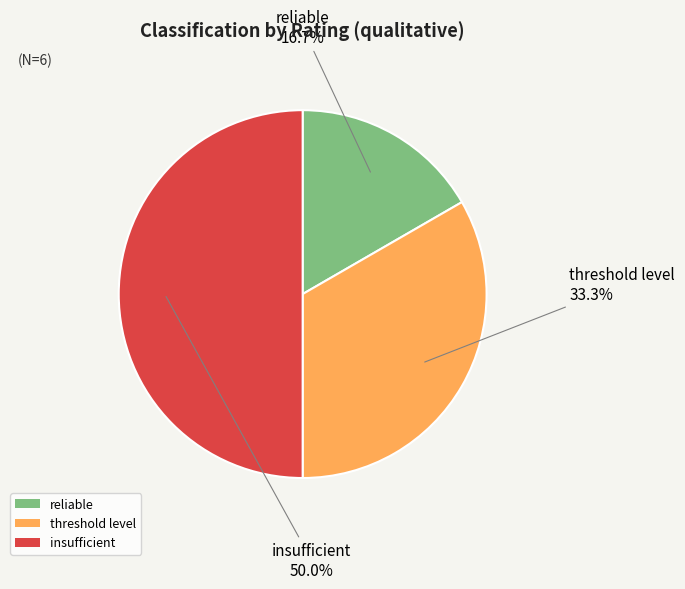

What is the ratio of the value at insufficient to the value at threshold level?

1.5